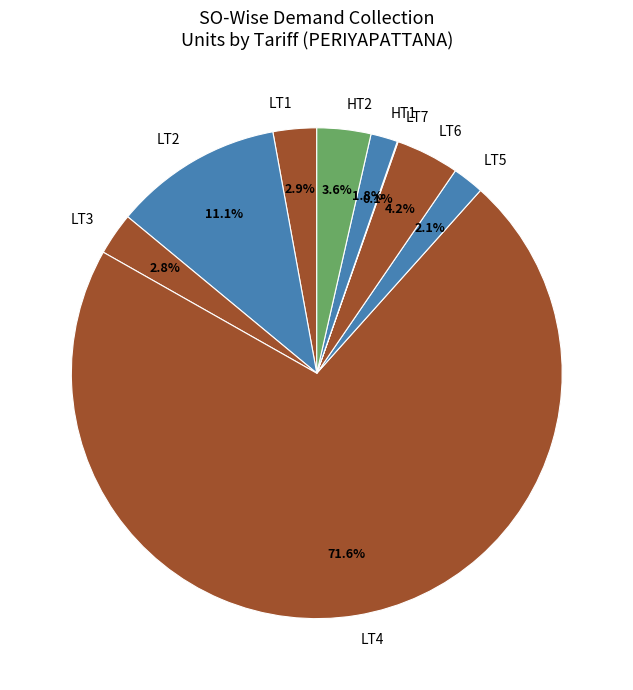

Between LT6 and LT5, which is larger?

LT6